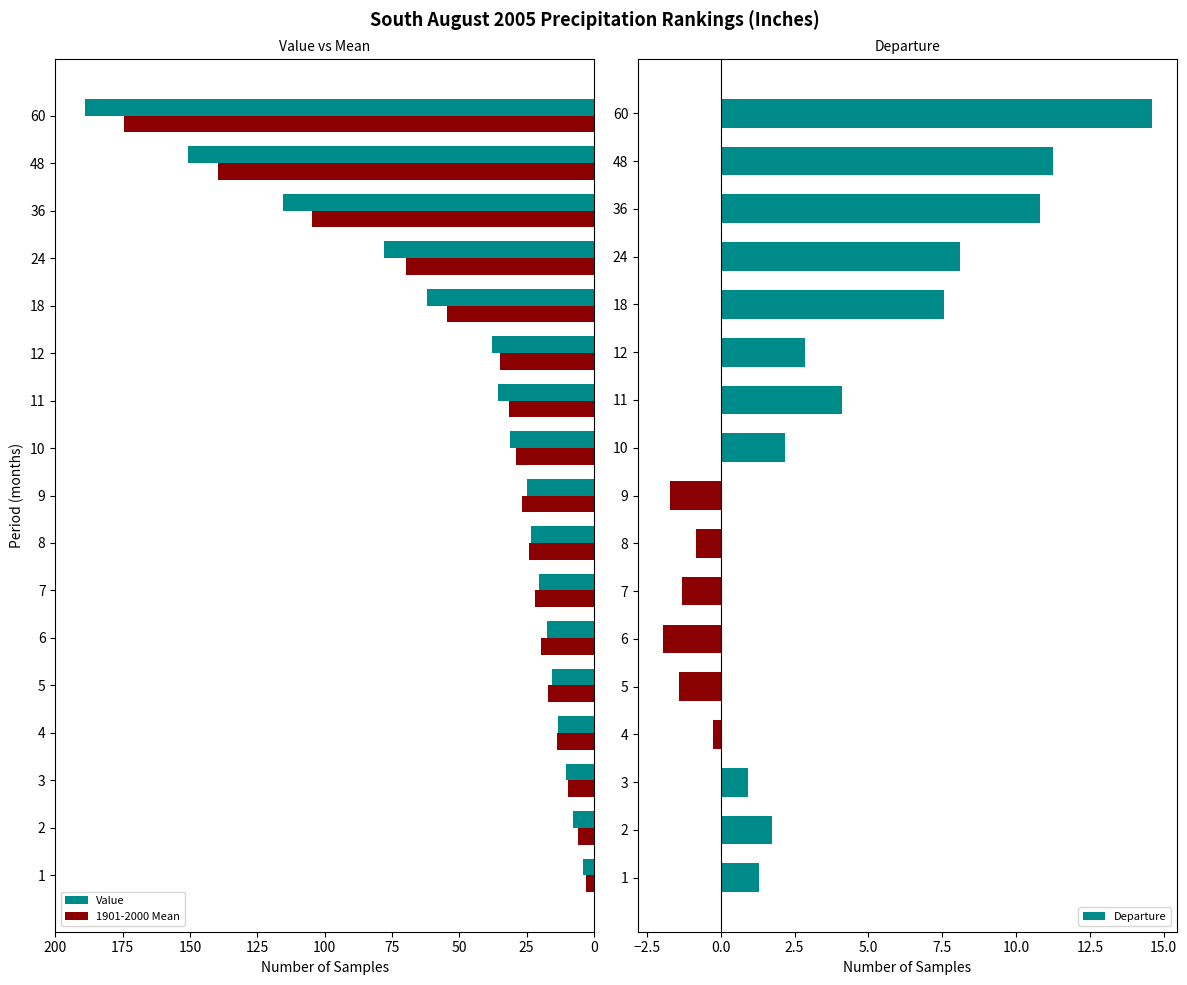

What is the value of the Value bar at the 15th from the left?

115.5